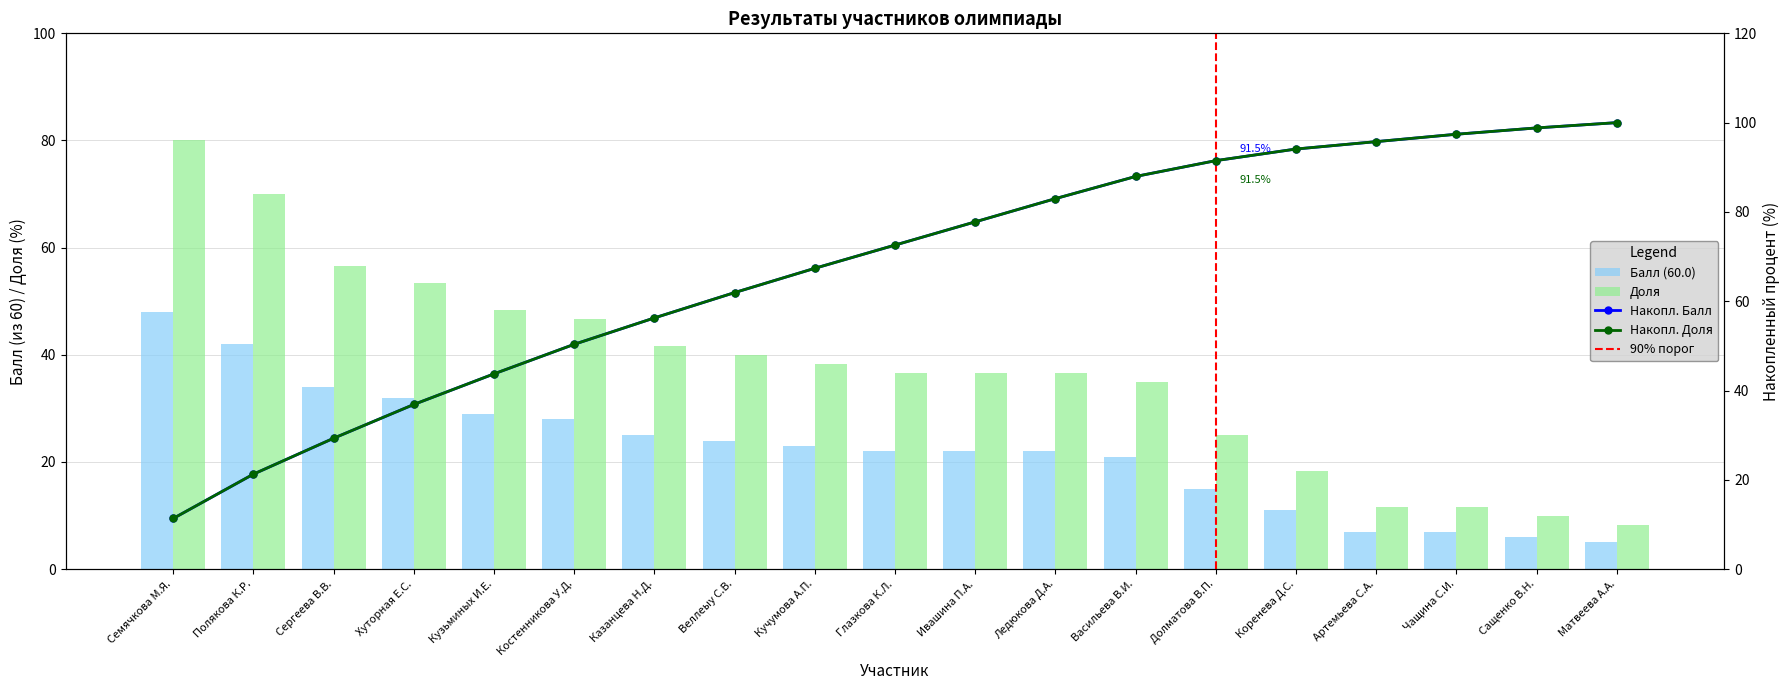

Which category has the lowest value in the Балл (60.0) series?

Матвеева А.А.